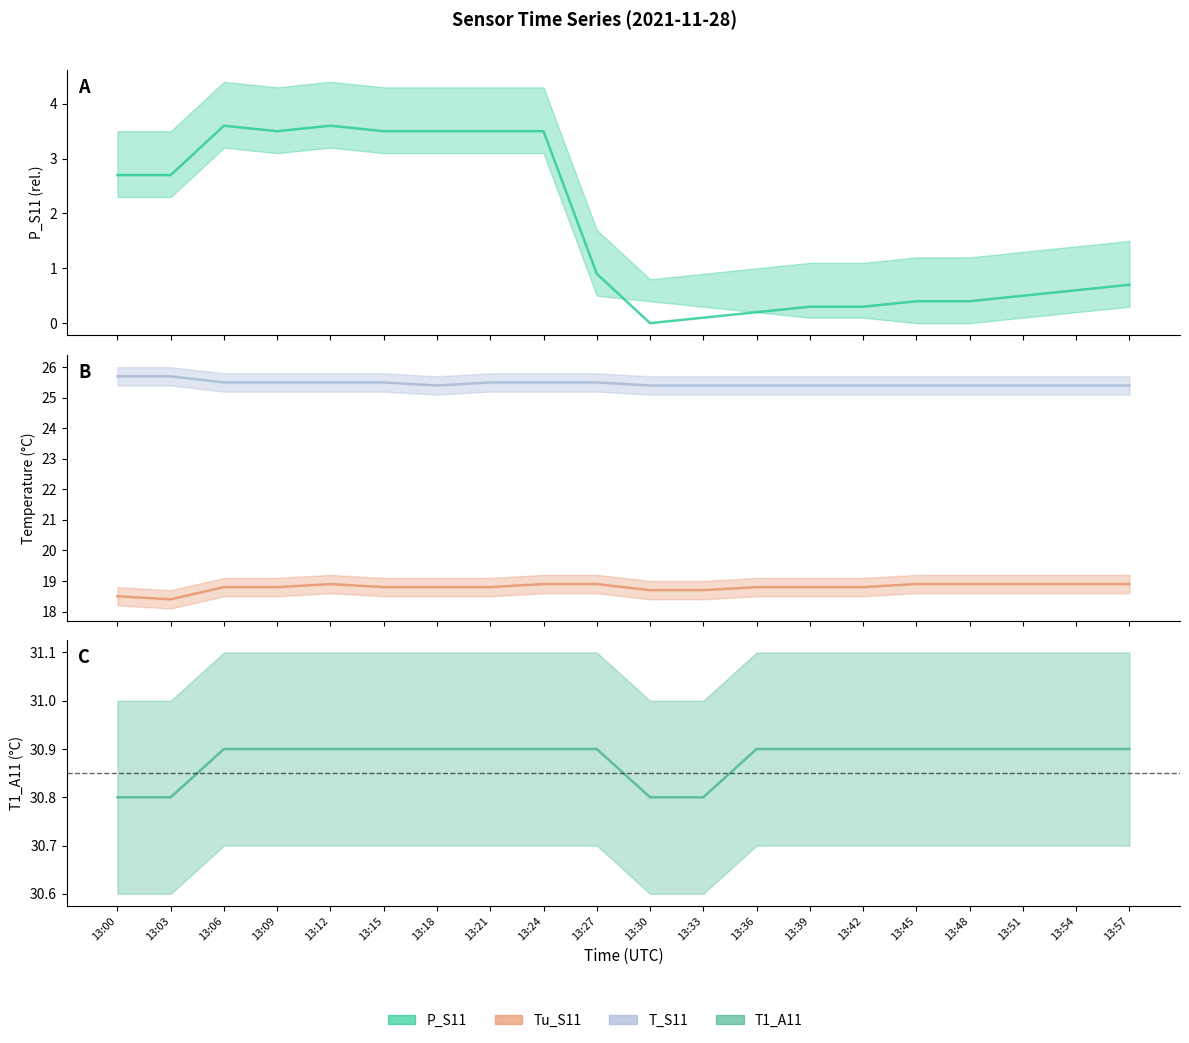

True or false: Tu_S11 has more than 0 points higher than both neighbors.

True